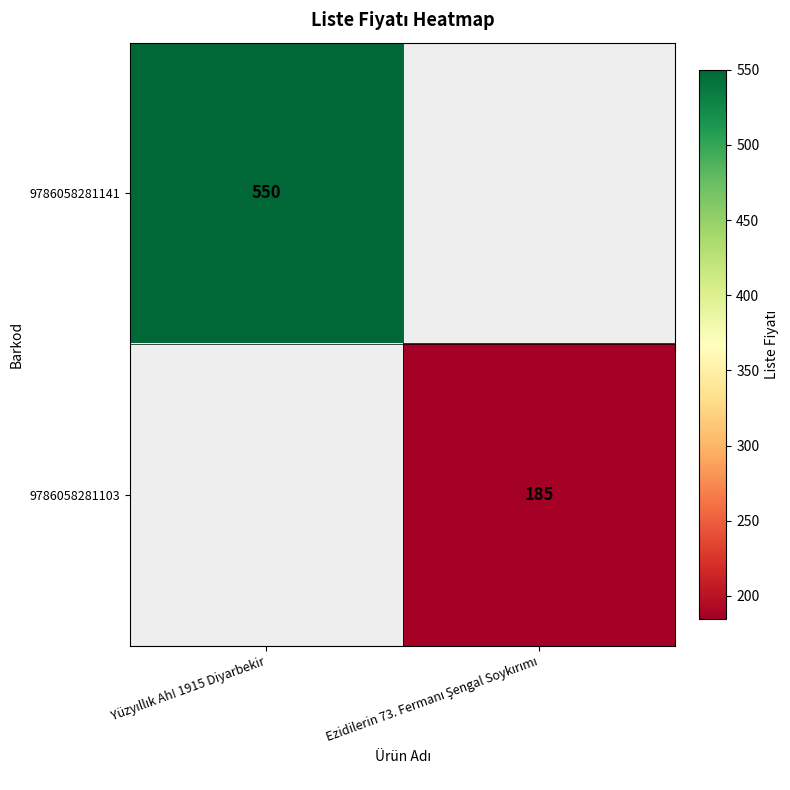

Rank the series by their maximum value, from highest to lowest.

9786058281141, 9786058281103